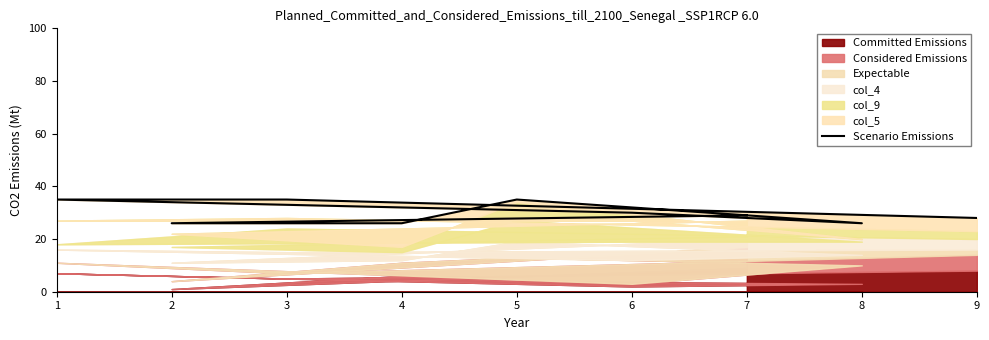

Which label corresponds to the smallest value in the chart?

8